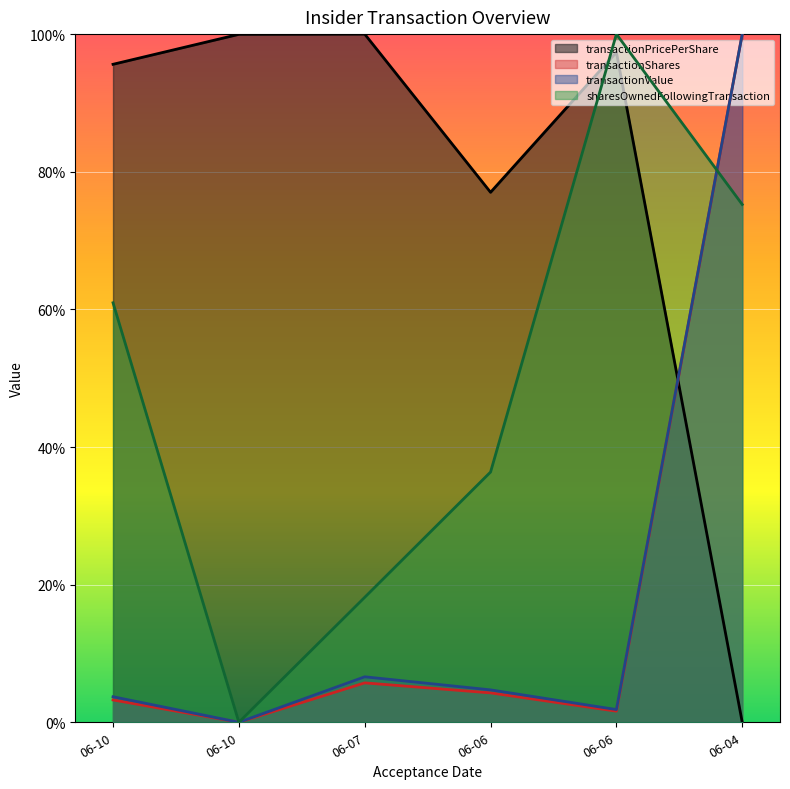

What is the average value of the transactionShares series?

0.2